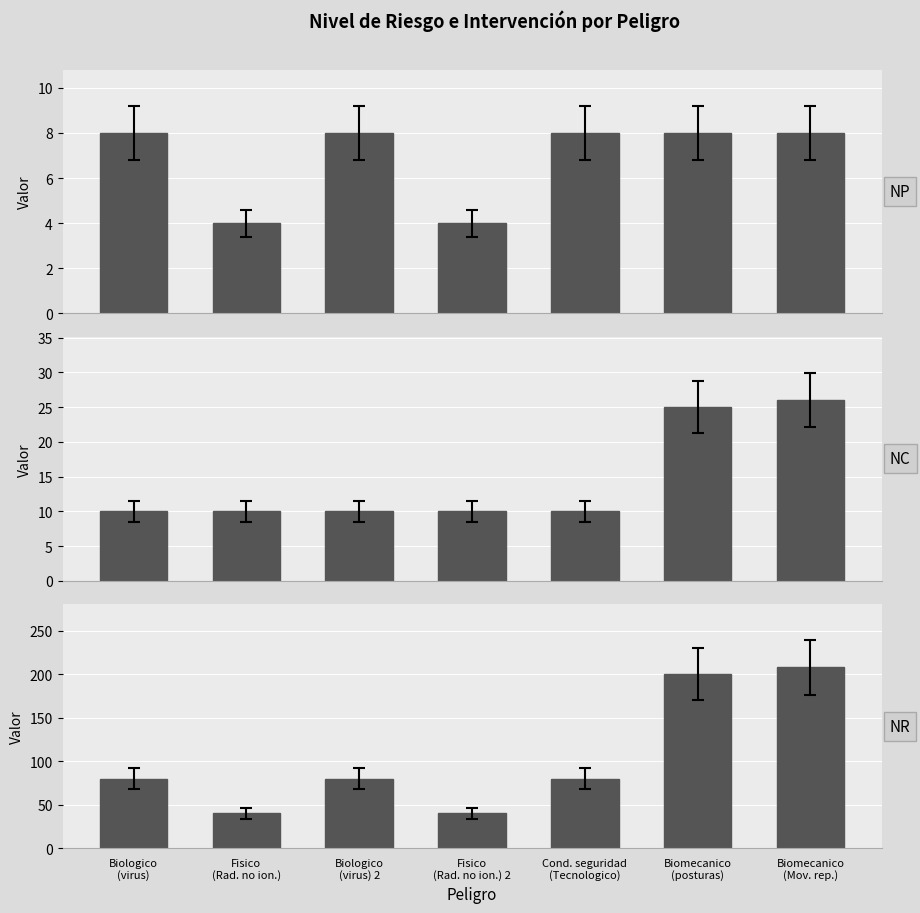

What is the minimum value for NIVEL DE RIESGO E INTERVENCION (NR)?

40